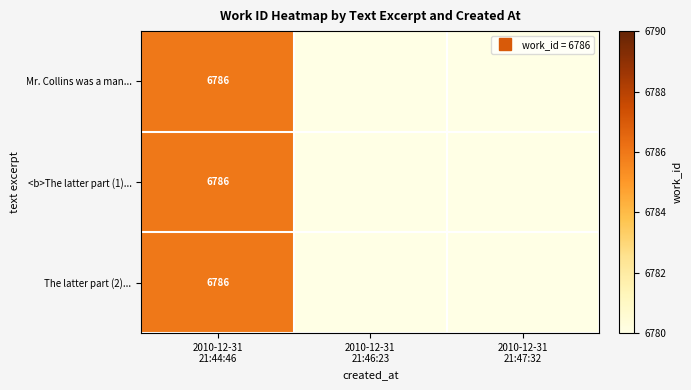

List the labels in order of <b>The latter part (1)... value, largest first.

2010-12-31 21:44:46, 2010-12-31 21:46:23, 2010-12-31 21:47:32